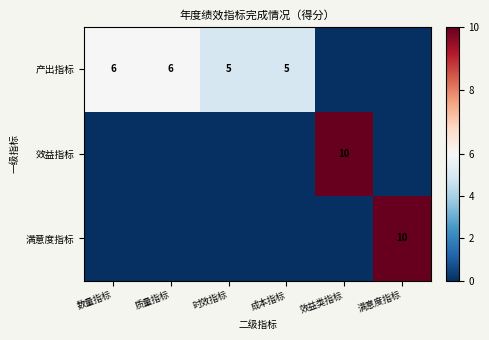

The 效益指标 series shows 14 at 效益类指标. True or false?

False